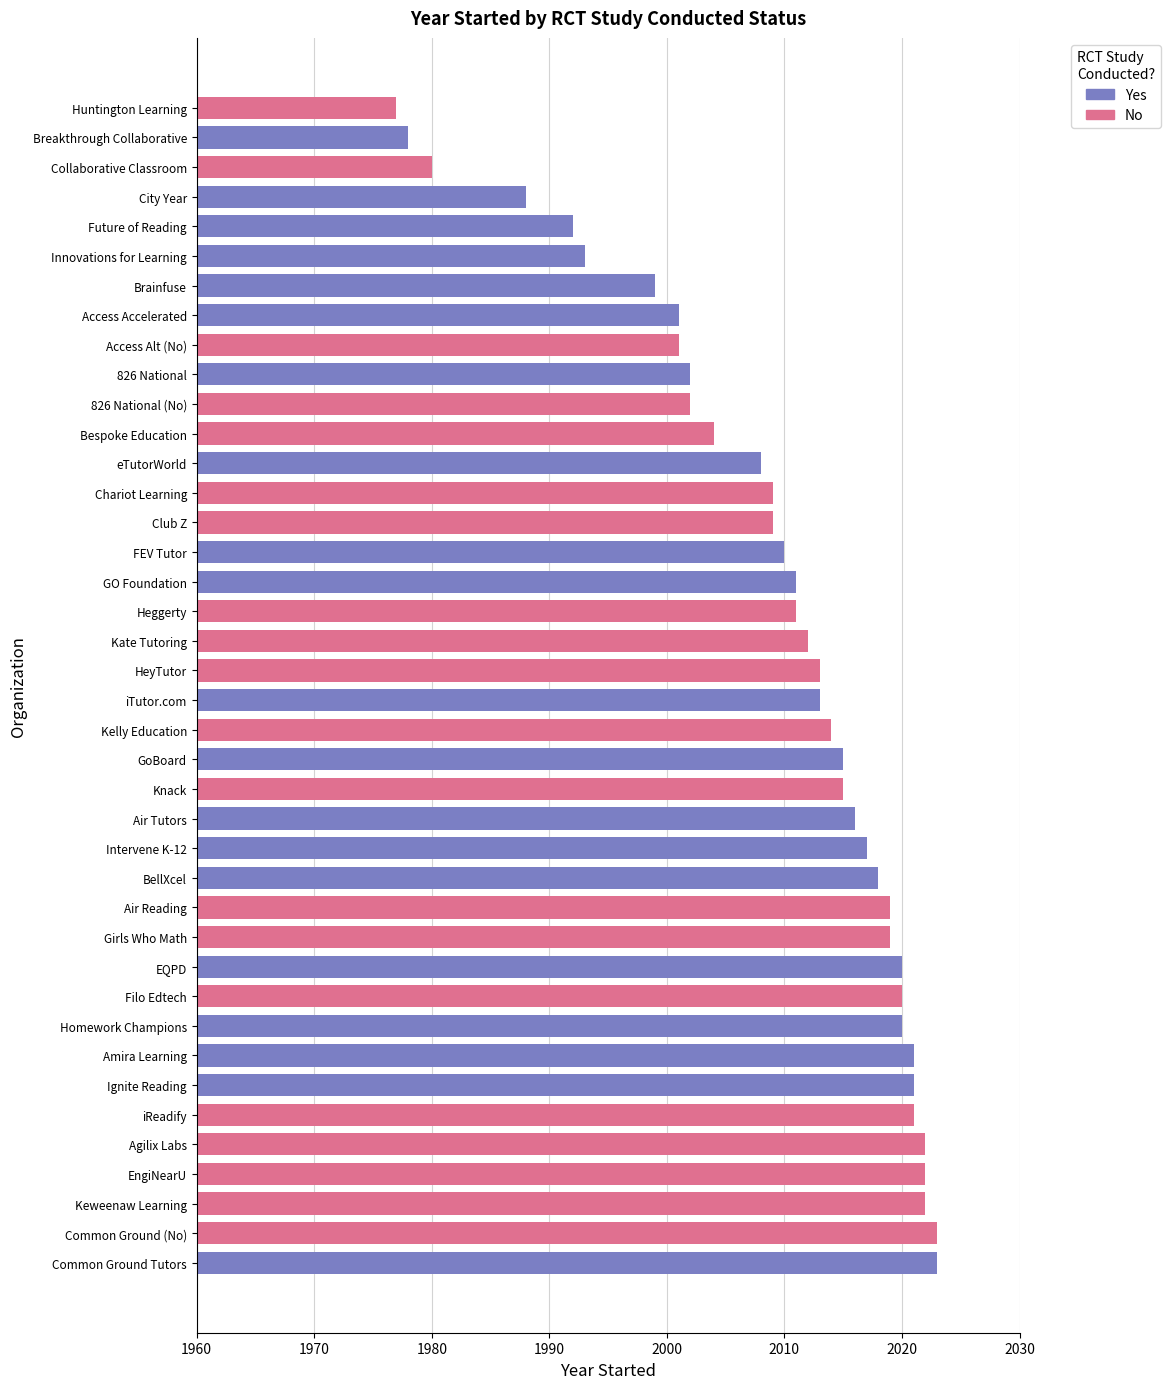

What is the average value of the No series?

2011